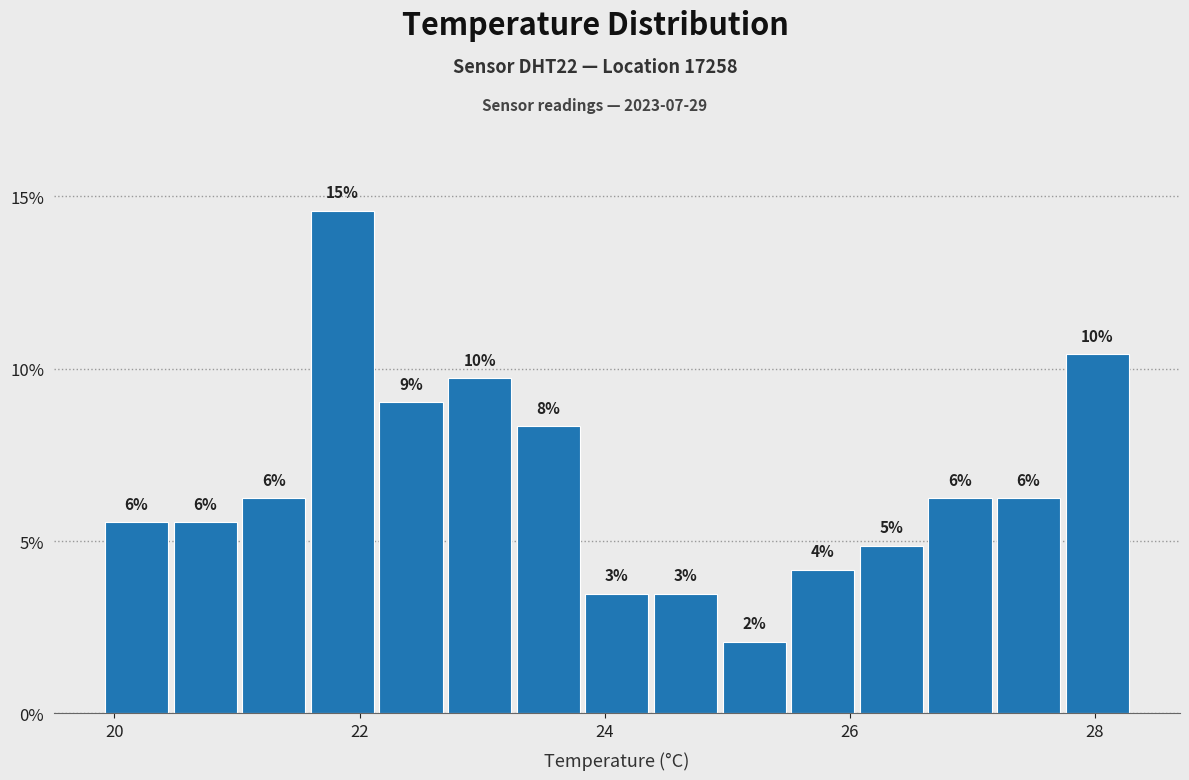

Read against the x-axis, roughly where is the centre of the tallest bar?

21.8